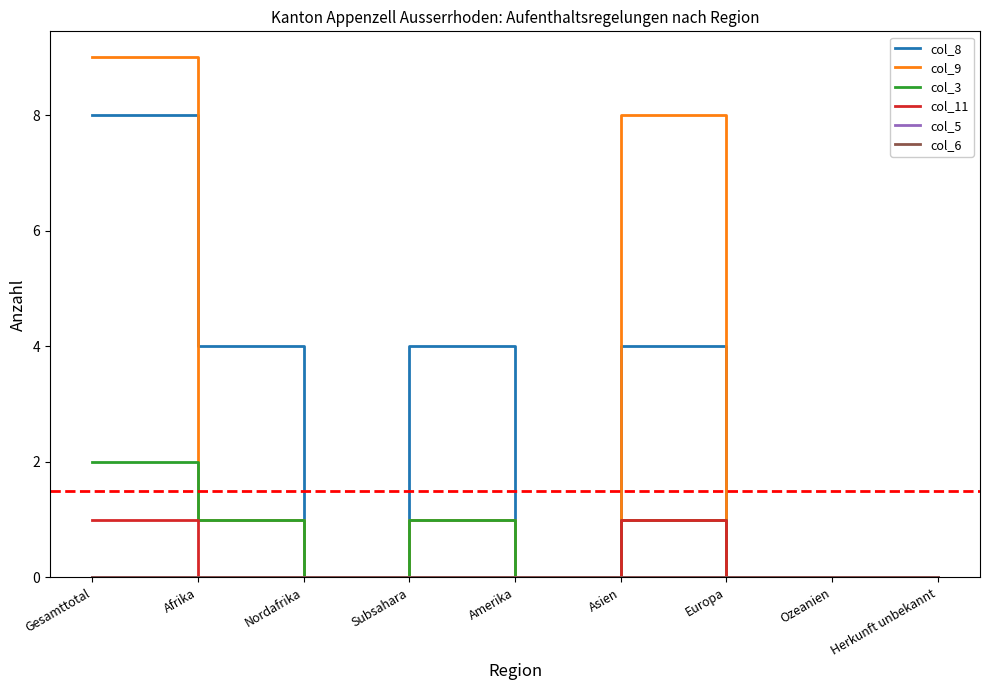

Does the chart have visible grid lines?

No